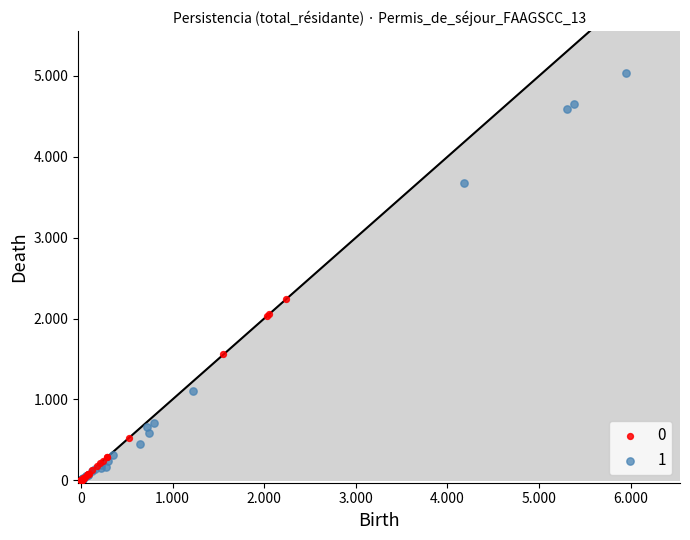

What are all the series names shown in the legend?

0, 1